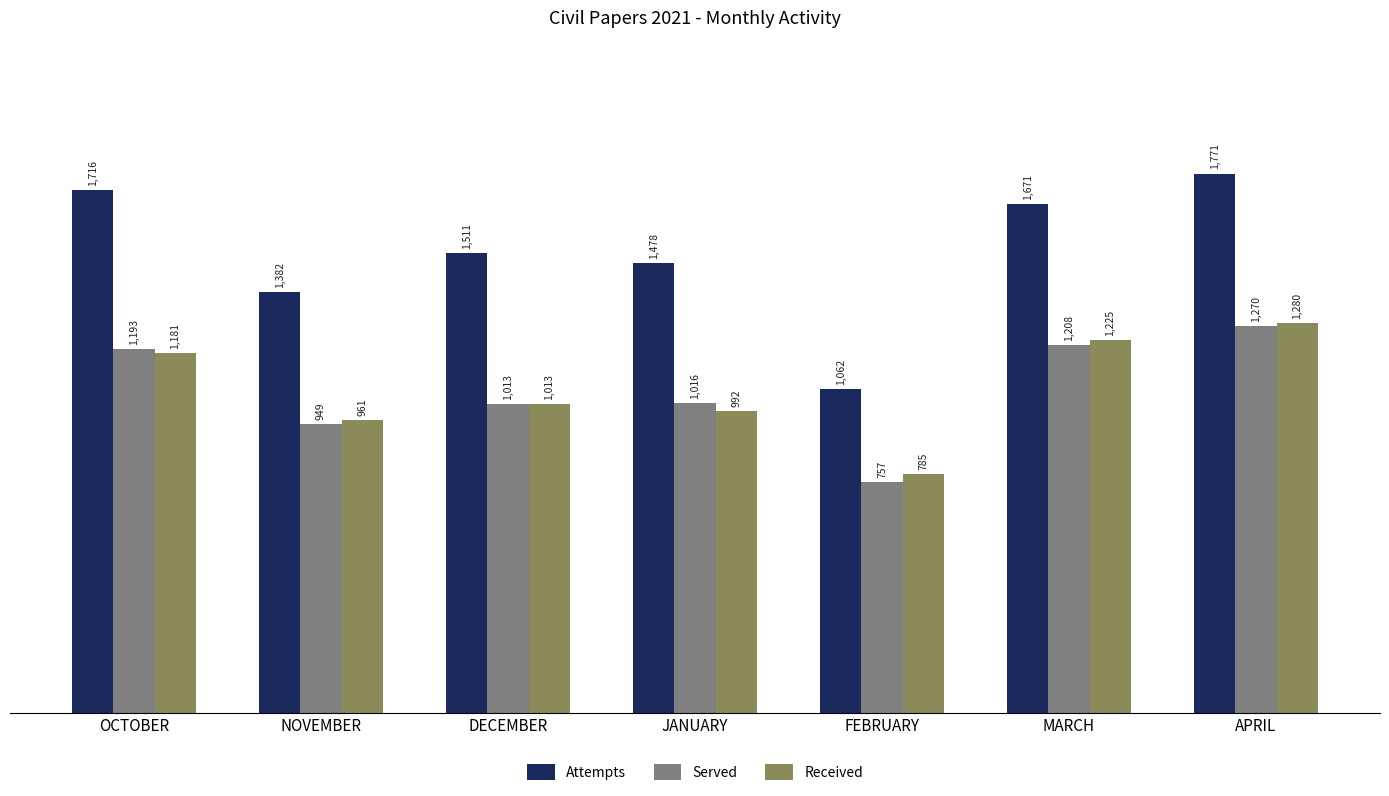

What is the label of the 3rd bar from the left?

DECEMBER